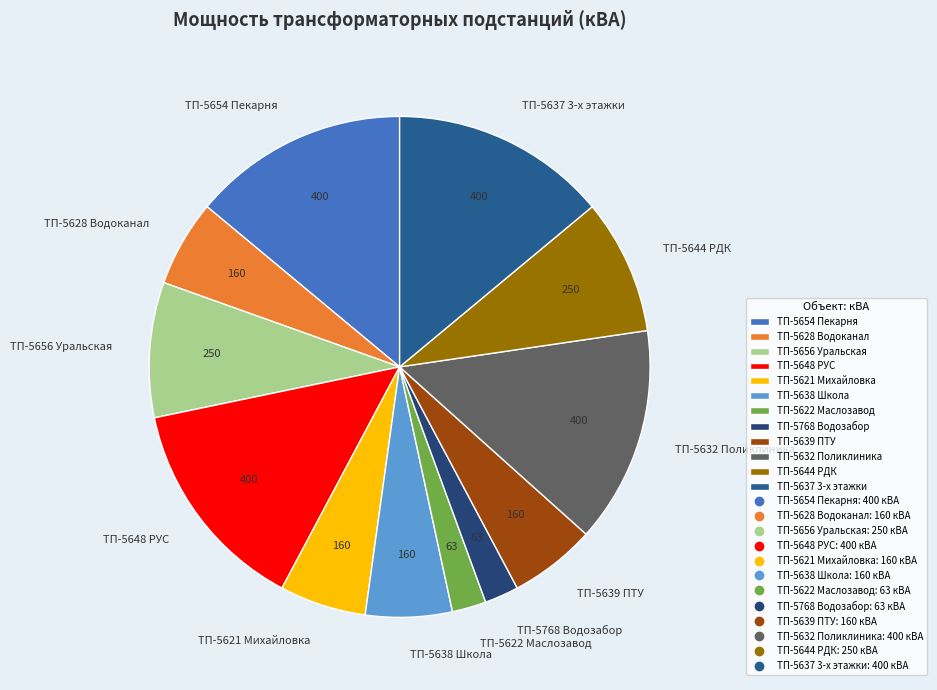

Is there any slice that represents more than half of the pie?

No